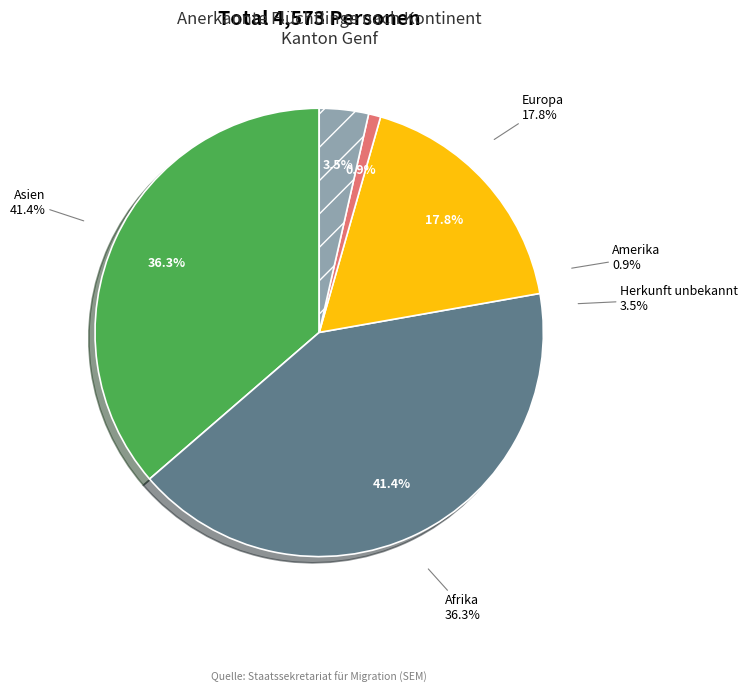

Which slice is the smallest?

Amerika